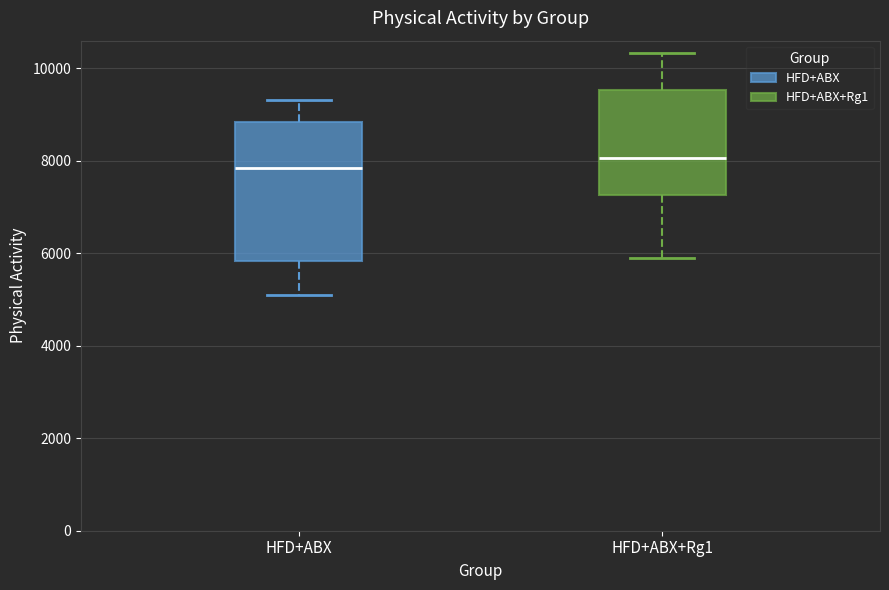

Which box is the tallest, from its lower edge to its upper edge?

HFD+ABX